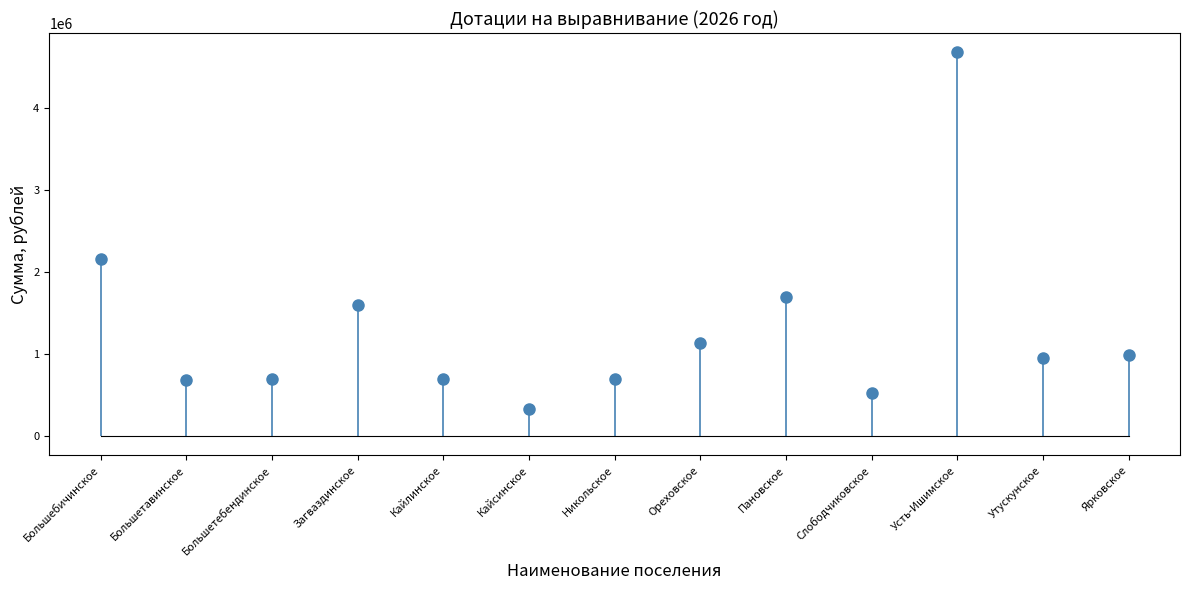

Approximately how many times larger is the value at Никольское compared to Большетебендинское?

1.0